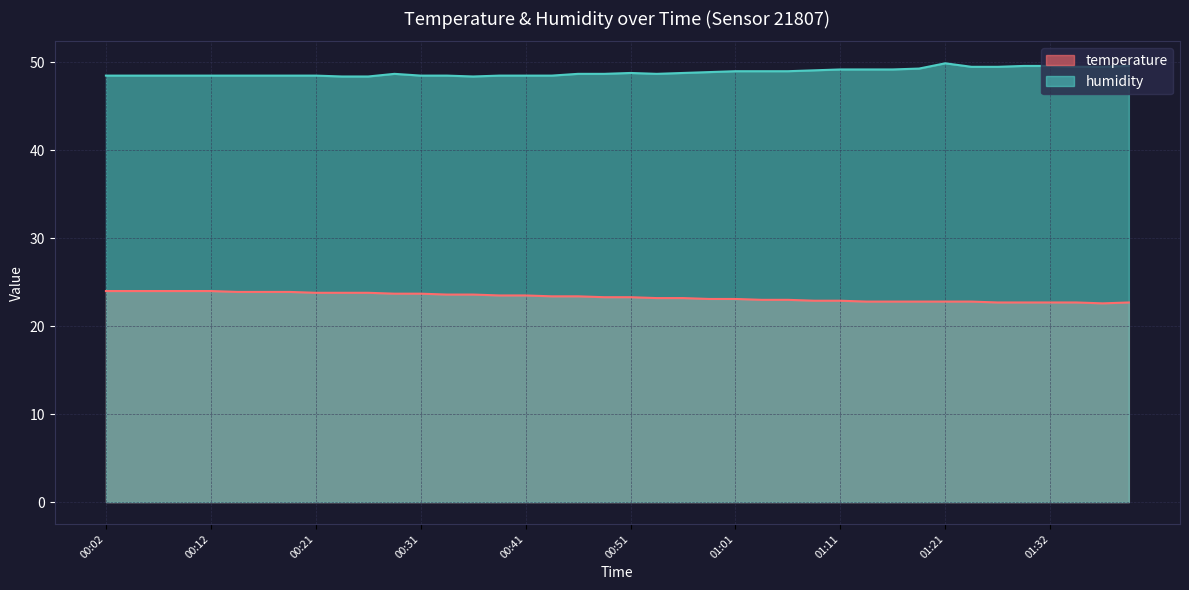

What is the total value across all series at 00:56?

72.0